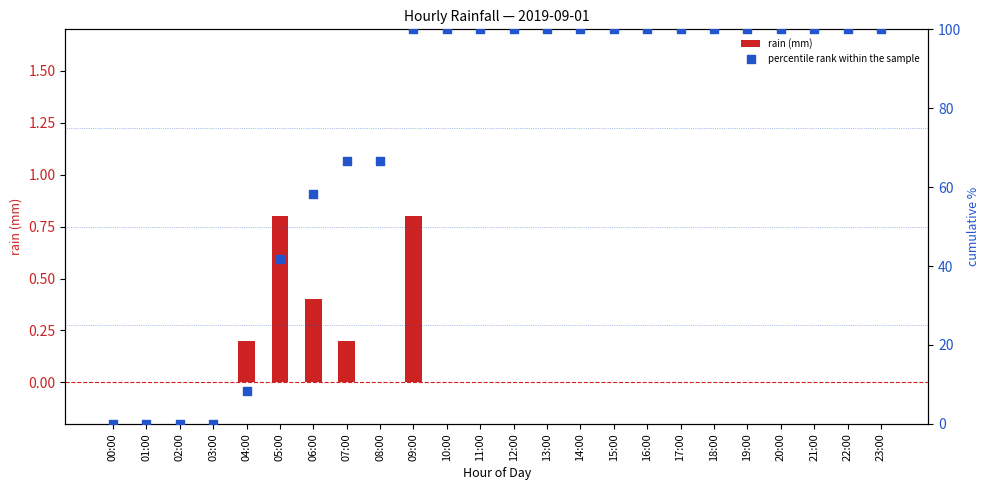

Is the value of rain (mm) at 05:00 greater than the value of percentile rank within the sample at 22:00?

No